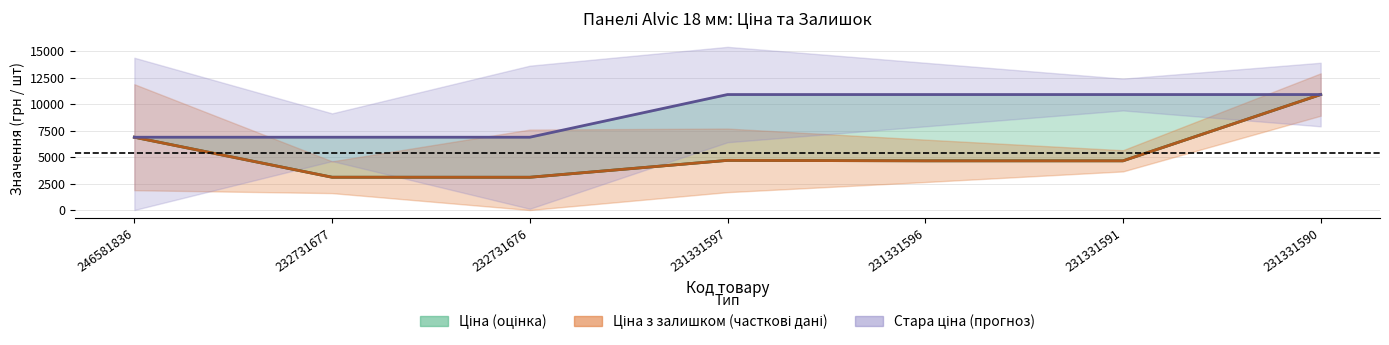

Reading left to right, extract all data points from this chart.

Ціна: 6869.4	3094.7	3091.2	4685.4	4641.8	4641.8	10896.3
Ціна (залишок): 6869.4	3094.7	3091.2	4685.4	4641.8	4641.8	10896.3
Стара ціна: 6869.4	6869.4	6869.4	10896.3	10896.3	10896.3	10896.3